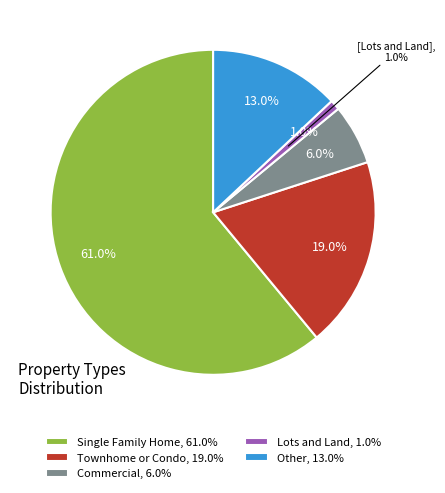

To the nearest percent, what percentage of the pie is Commercial?

6%